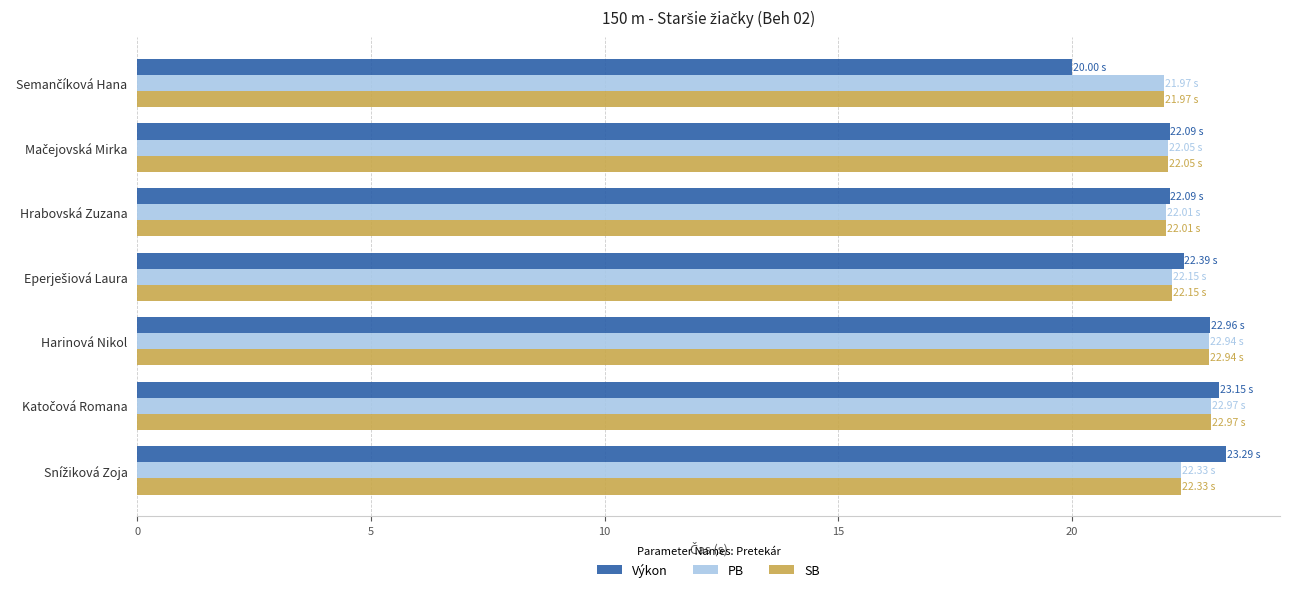

What is the average value of the PB series?

22.3